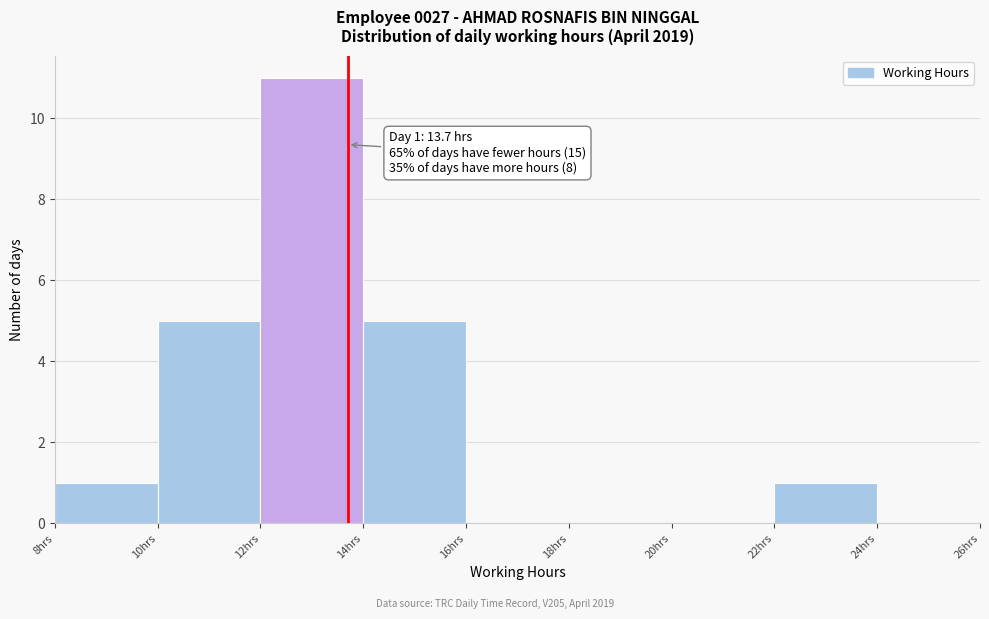

Over which range of the x-axis is the bar tallest?

12 to 14